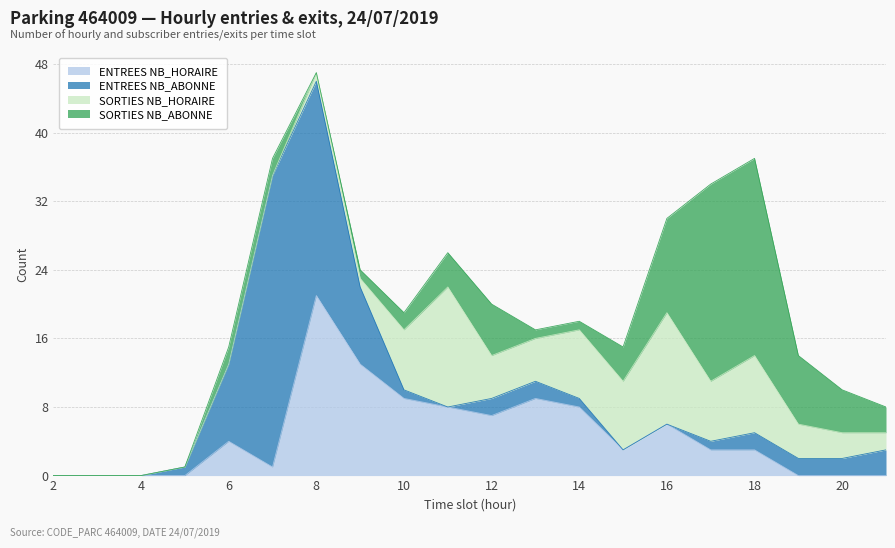

Reading left to right, extract all data points from this chart.

ENTREES NB_HORAIRE: 0	0	0	0	4	1	21	13	9	8	7	9	8	3	6	3	3	0	0	0
ENTREES NB_ABONNE: 0	0	0	1	9	34	25	9	1	0	2	2	1	0	0	1	2	2	2	3
SORTIES NB_HORAIRE: 0	0	0	0	0	0	1	1	7	14	5	5	8	8	13	7	9	4	3	2
SORTIES NB_ABONNE: 0	0	0	0	2	2	0	1	2	4	6	1	1	4	11	23	23	8	5	3